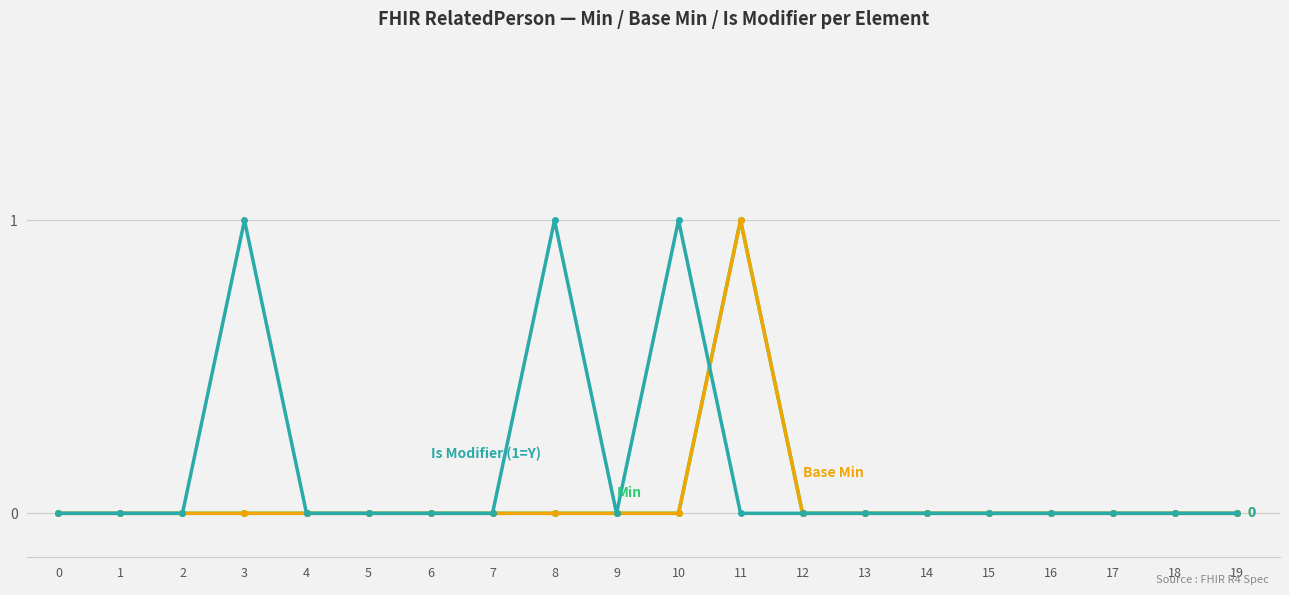

Reading left to right, list all the values displayed in this chart.

Min: 0	0	0	0	0	0	0	0	0	0	0	1	0	0	0	0	0	0	0	0
Base Min: 0	0	0	0	0	0	0	0	0	0	0	1	0	0	0	0	0	0	0	0
Is Modifier (1=Y): 0	0	0	1	0	0	0	0	1	0	1	0	0	0	0	0	0	0	0	0